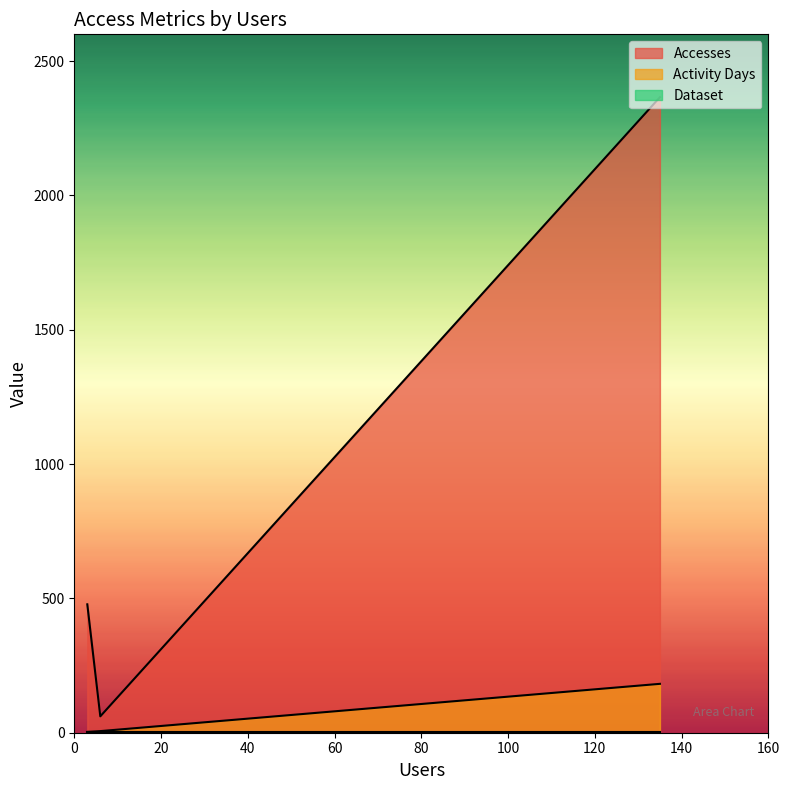

What is the greatest value displayed?

2366